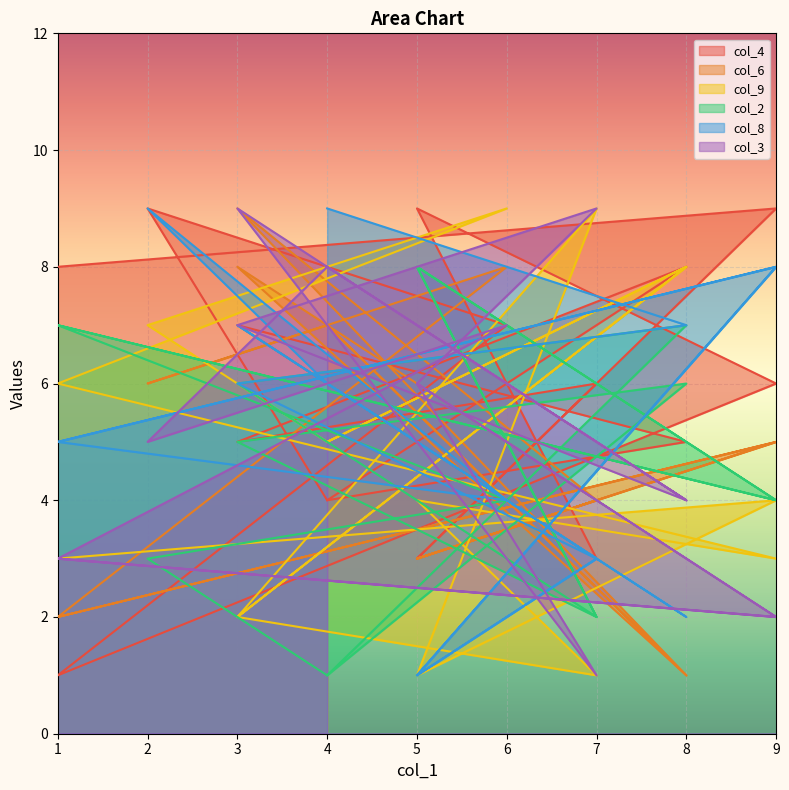

True or false: col_4 has a value of 6 at 7.

True